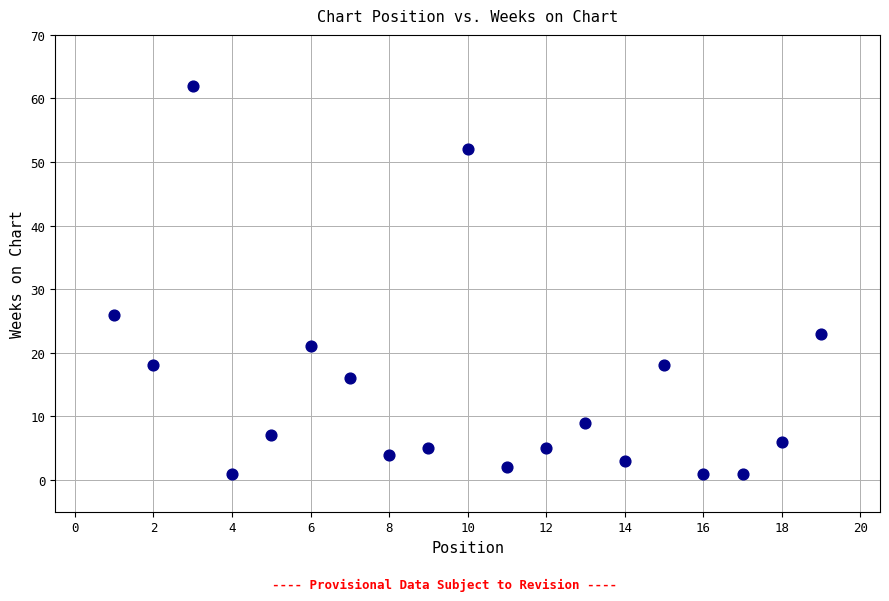

What Y value in the scatter plot is closest to 31?

26